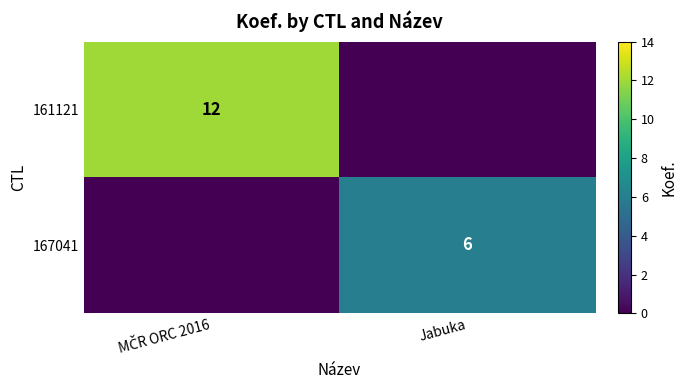

The 167041 series shows 6 at Jabuka. True or false?

True